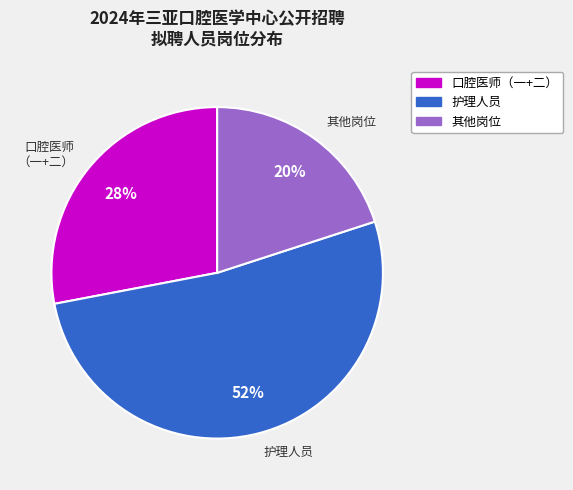

Between 其他岗位 and 护理人员, which is larger?

护理人员